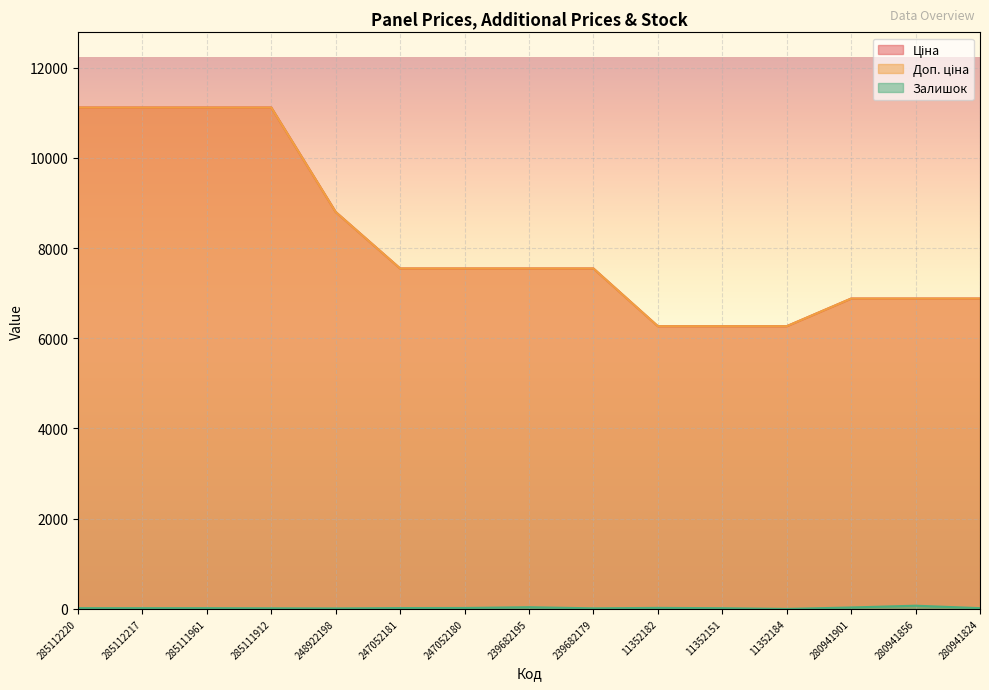

Does the chart display data point markers on the line(s)?

No